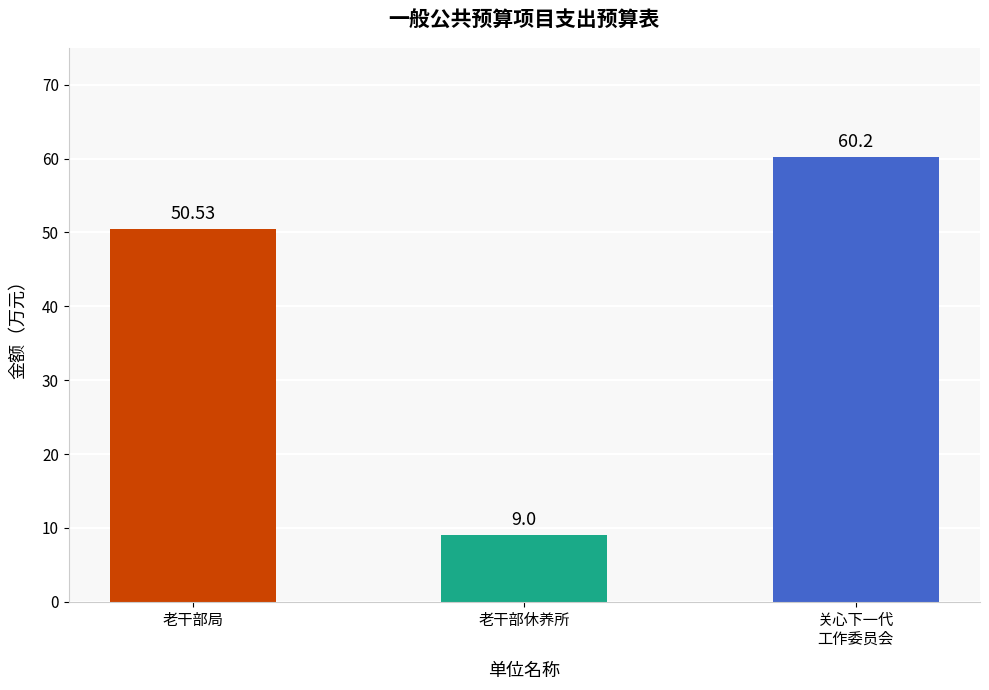

Is it true that the value at 关心下一代
工作委员会 is 60.2?

True